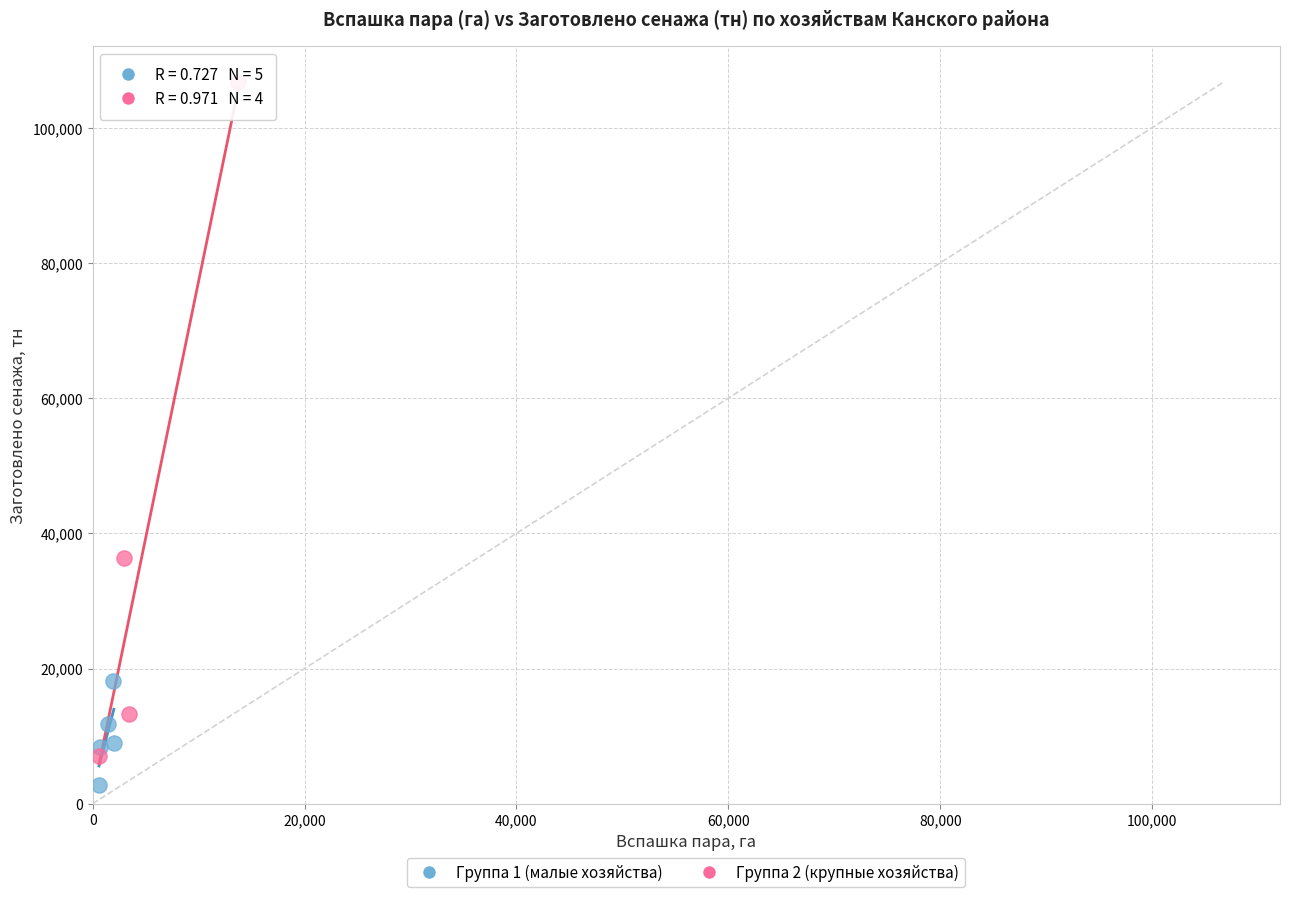

Which series reaches the maximum Y coordinate?

Группа 2 (крупные хозяйства)